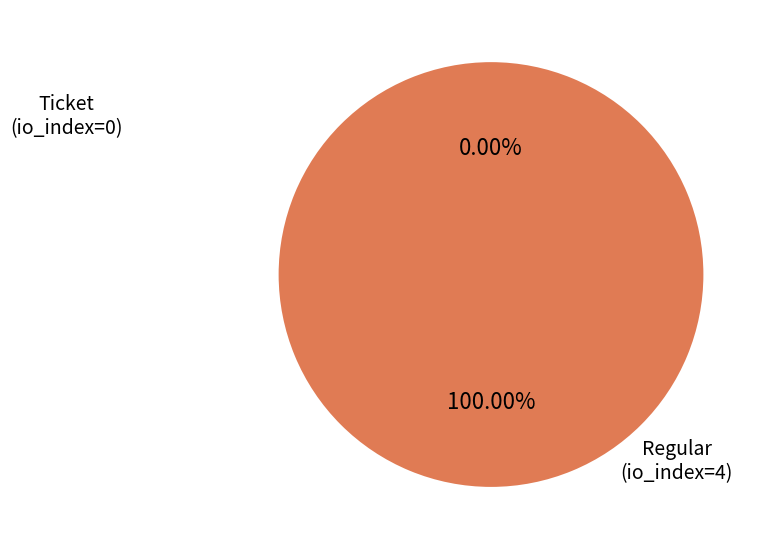

The Ticket (tx_index=0) slice represents 0% of the pie. True or false?

True